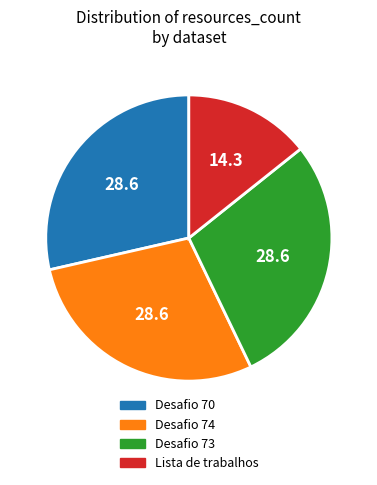

How many slices are in this pie chart?

4